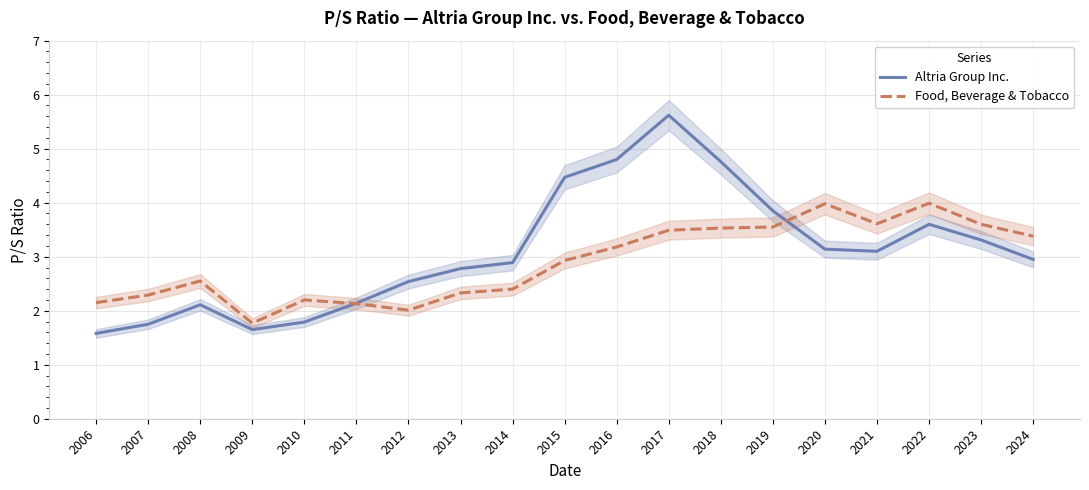

What is the spread (max minus min) of values at 2012?

0.5